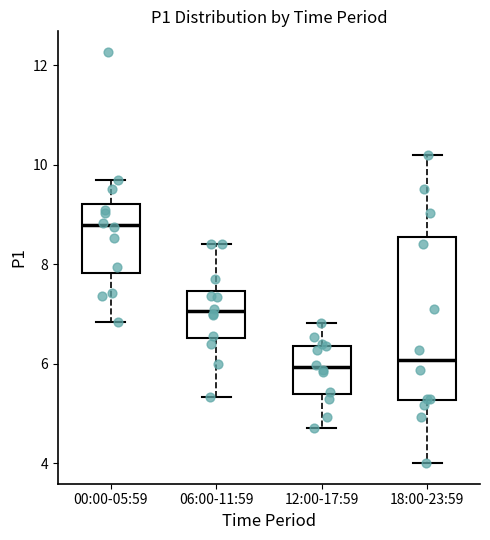

Where does the median line of the box for 12:00-17:59 sit on the y-axis? The values are not printed on the chart, so give them approximately, as read against the axis.

6.0